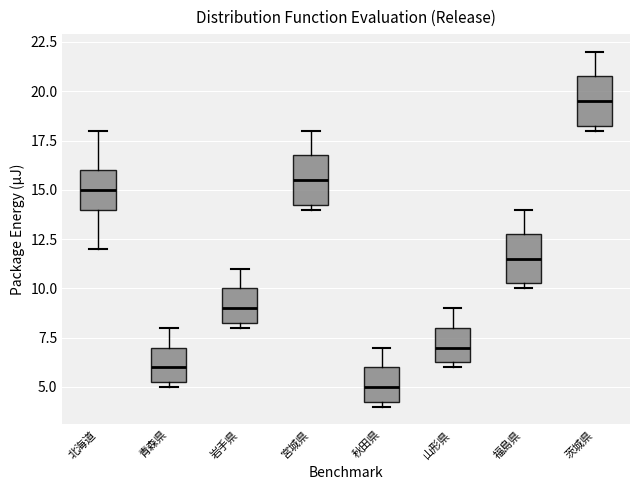

Reading left to right, transcribe this box plot: for each box, give where its median line is, the range the box spans, and where its two whiskers end, as read against the y-axis. The values are not printed on the chart, so give them approximately, as read against the axis.

北海道: median 15.0, box 14.0 to 16.0, whiskers 12.0 to 18.0
青森県: median 6.0, box 5.5 to 7.0, whiskers 5.0 to 8.0
岩手県: median 9.0, box 8.5 to 10.0, whiskers 8.0 to 11.0
宮城県: median 15.5, box 14.5 to 17.0, whiskers 14.0 to 18.0
秋田県: median 5.0, box 4.5 to 6.0, whiskers 4.0 to 7.0
山形県: median 7.0, box 6.5 to 8.0, whiskers 6.0 to 9.0
福島県: median 11.5, box 10.5 to 13.0, whiskers 10.0 to 14.0
茨城県: median 19.5, box 18.5 to 21.0, whiskers 18.0 to 22.0